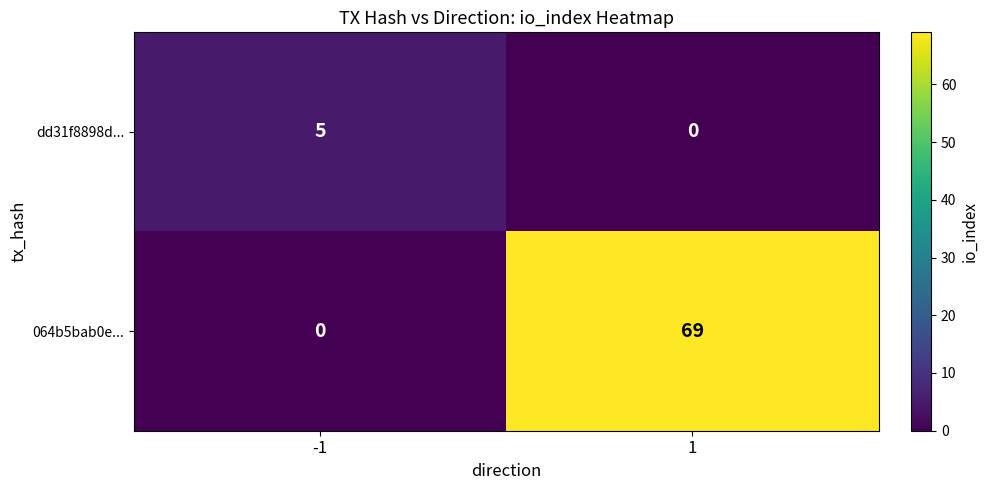

Reading left to right, transcribe all the data shown in this chart.

dd31f8898d...: -1=5	1=0
064b5bab0e...: -1=0	1=69